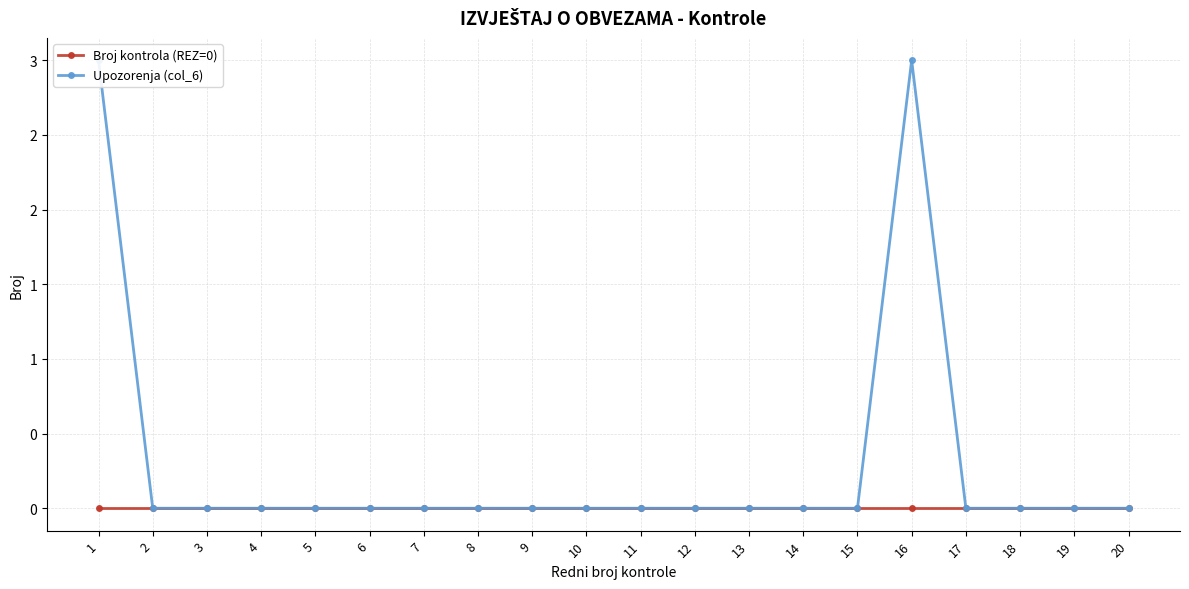

What is the maximum value shown in the chart?

3